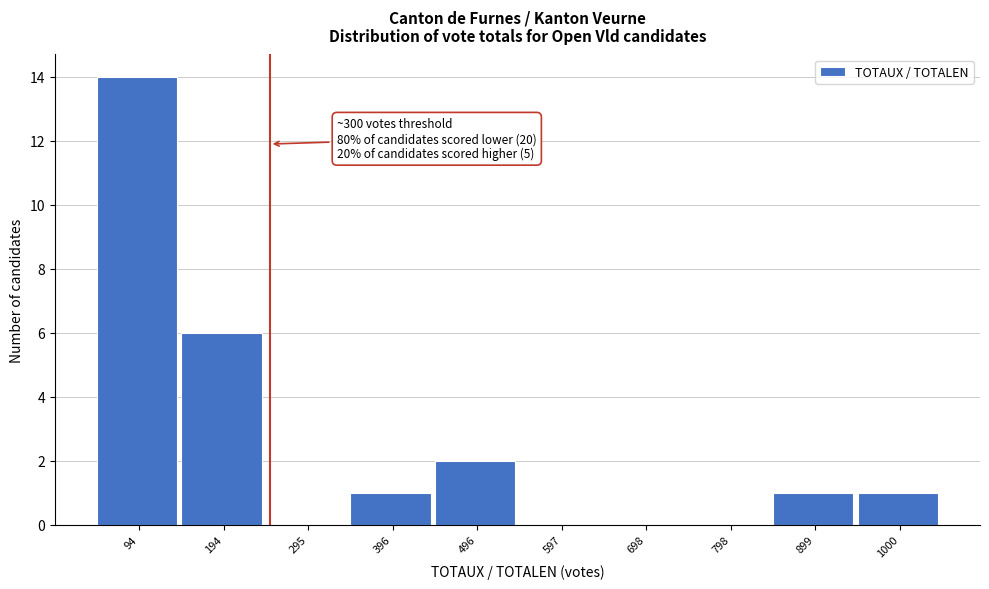

Reading left to right, list all the values displayed in this chart.

94=14	194=6	295=0	396=1	496=2	597=0	698=0	798=0	899=1	1000=1